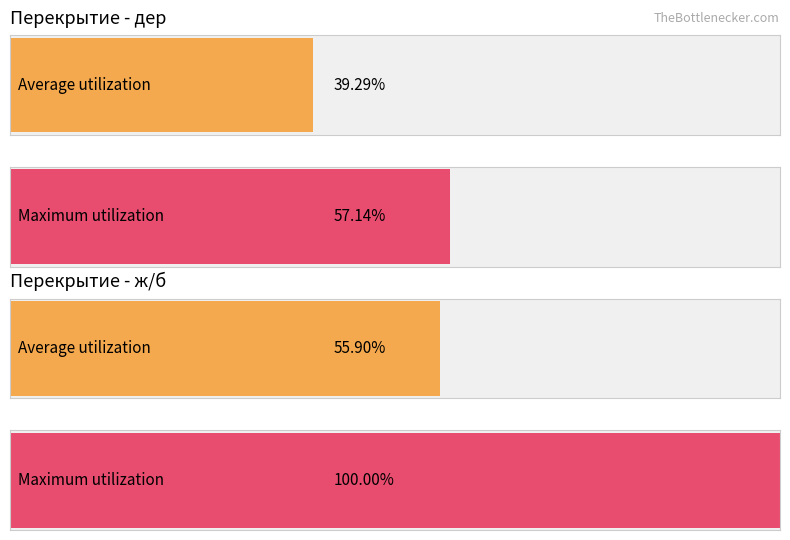

Is the value of ж/б at 4 greater than the value of дер at дер?

Yes